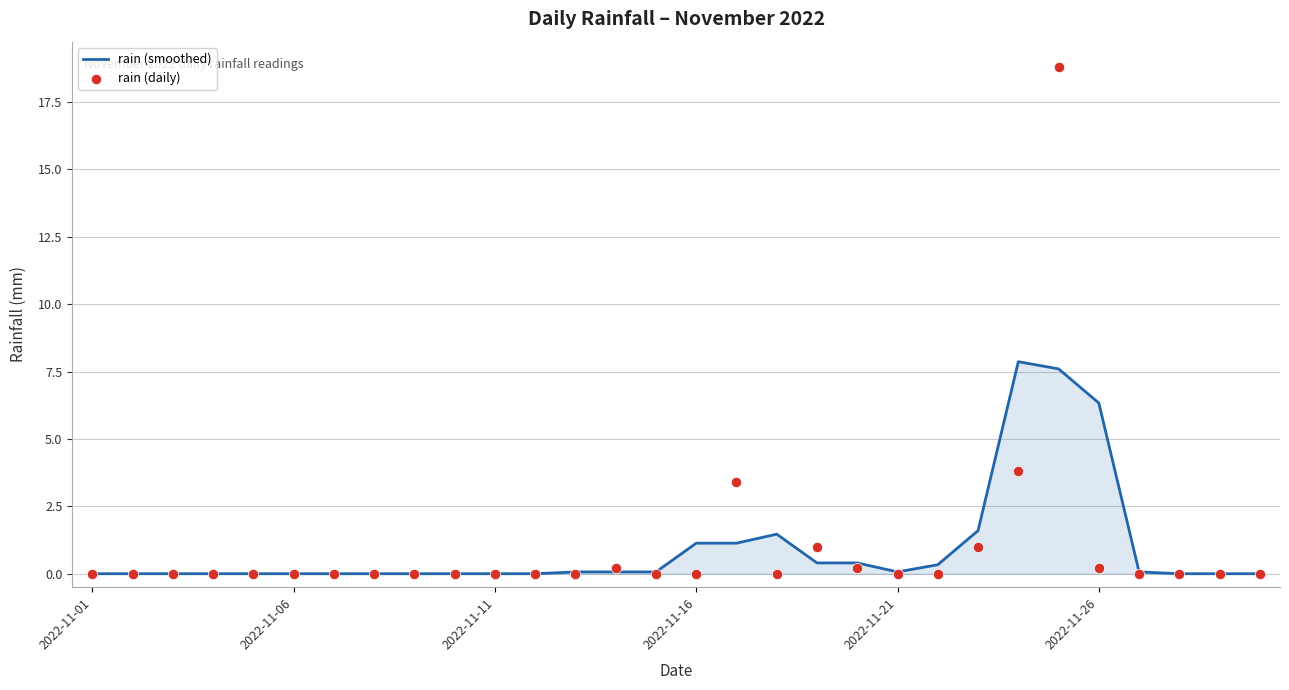

Which series contains the lowest Y value?

rain (smoothed)